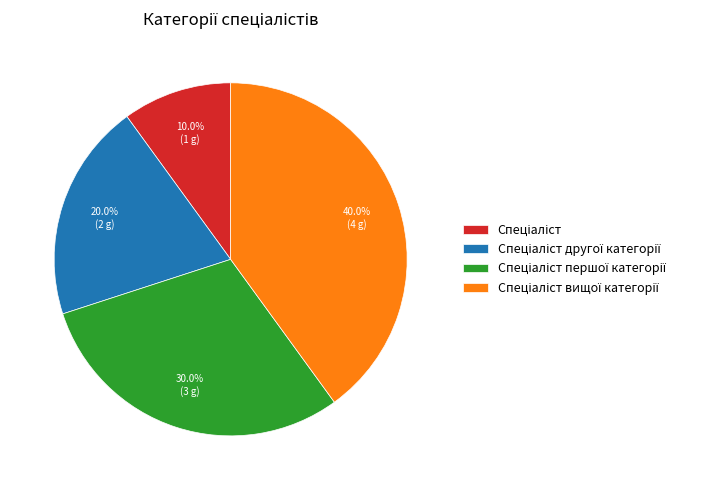

Does any single category account for the majority?

No